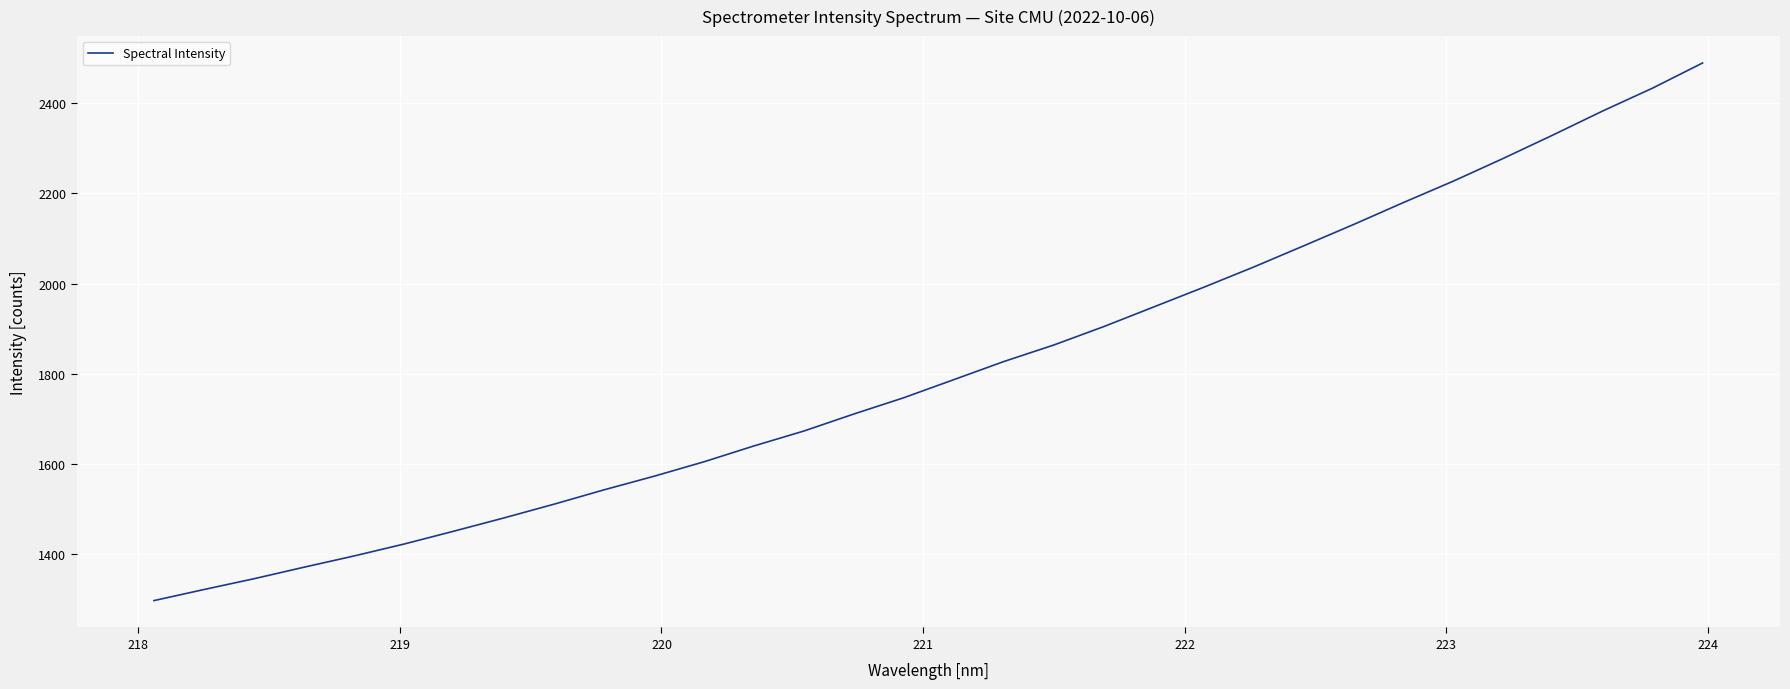

What is the minimum value shown in the chart?

1296.7